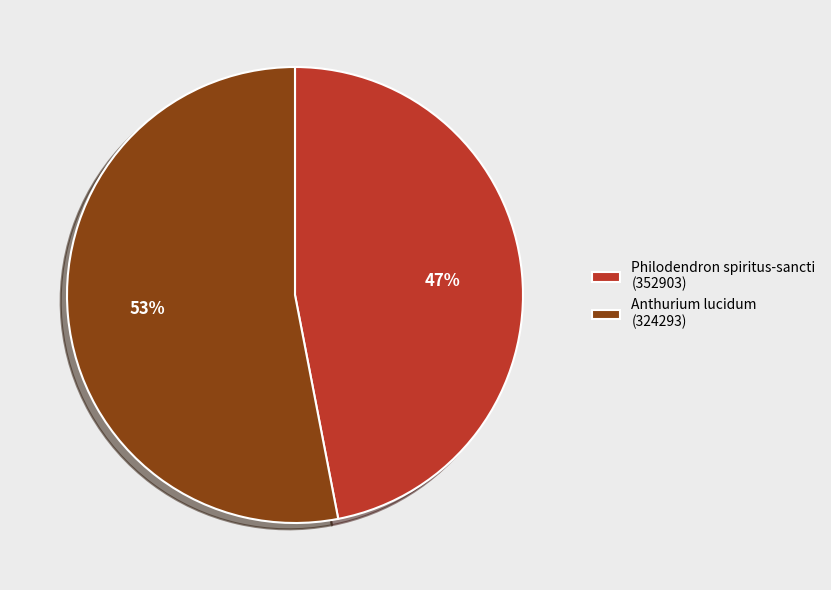

The Philodendron spiritus-sancti (352903) slice represents 47% of the pie. True or false?

True